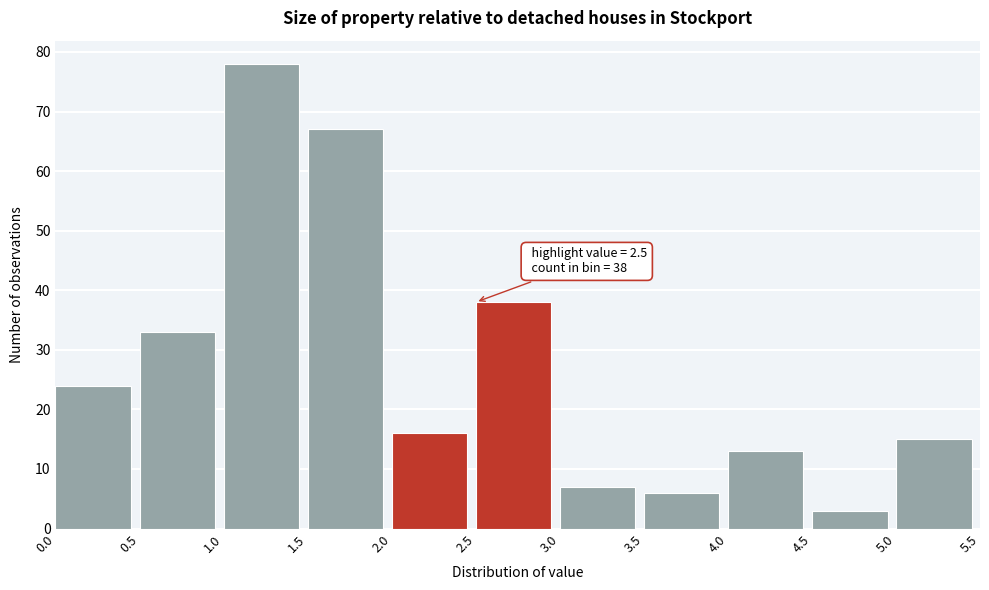

Which range on the x-axis has the tallest bar?

1.0 to 1.5